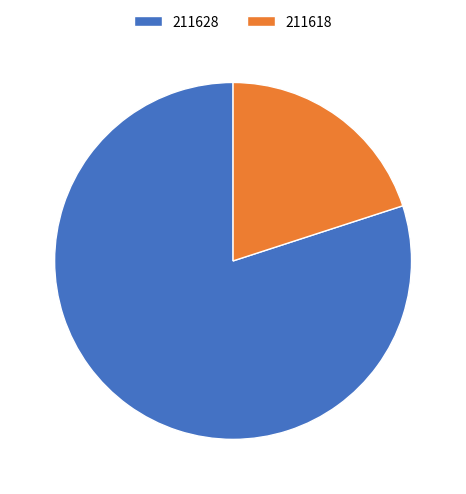

Rank the categories by value from lowest to highest.

211618, 211628